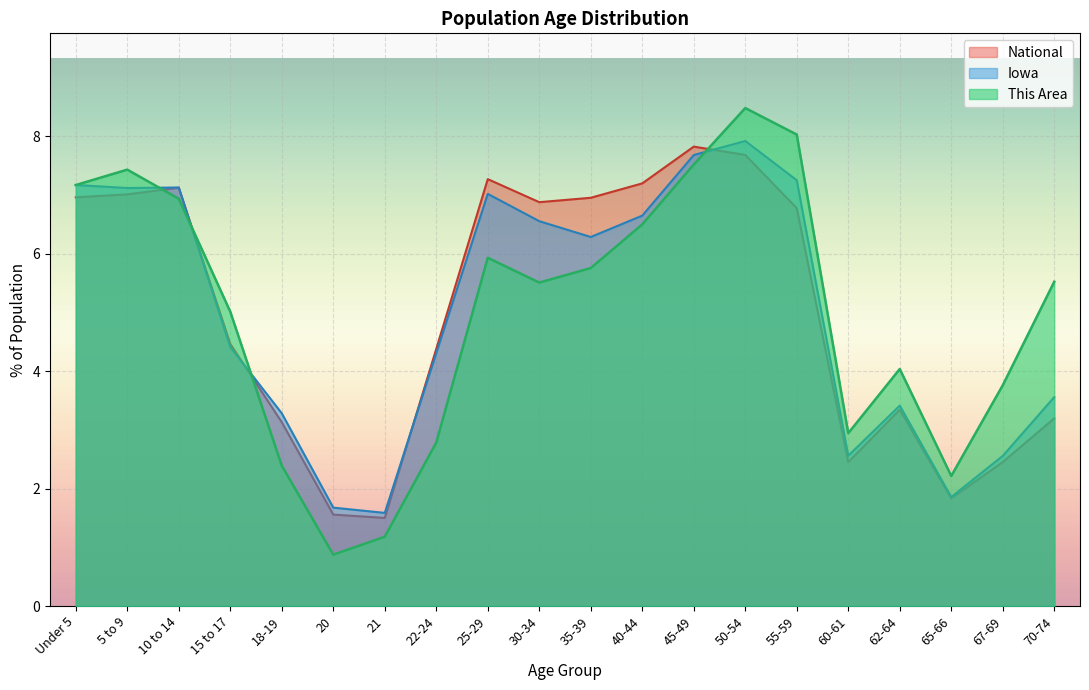

The value of This Area at 20 is 0.9. True or false?

True